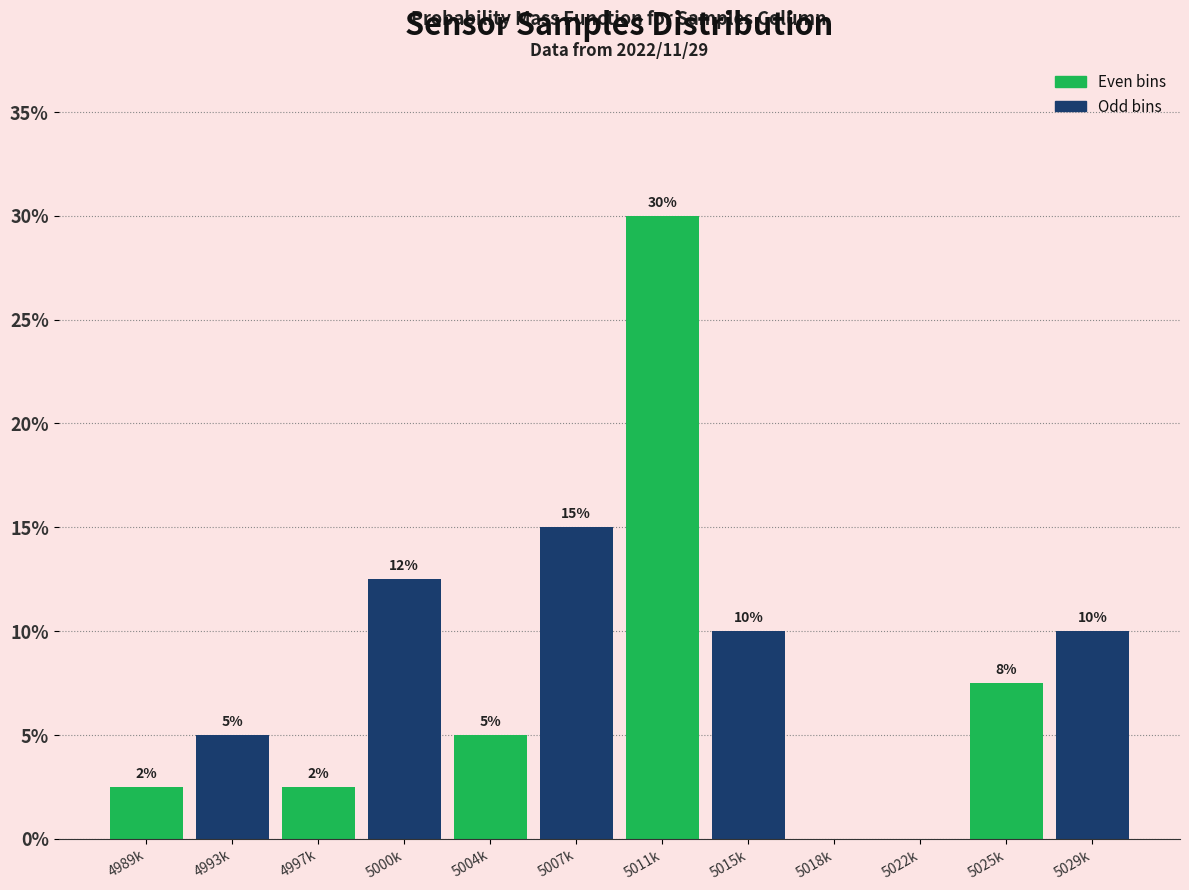

Is it true that the value at 5015k is 10.0?

True